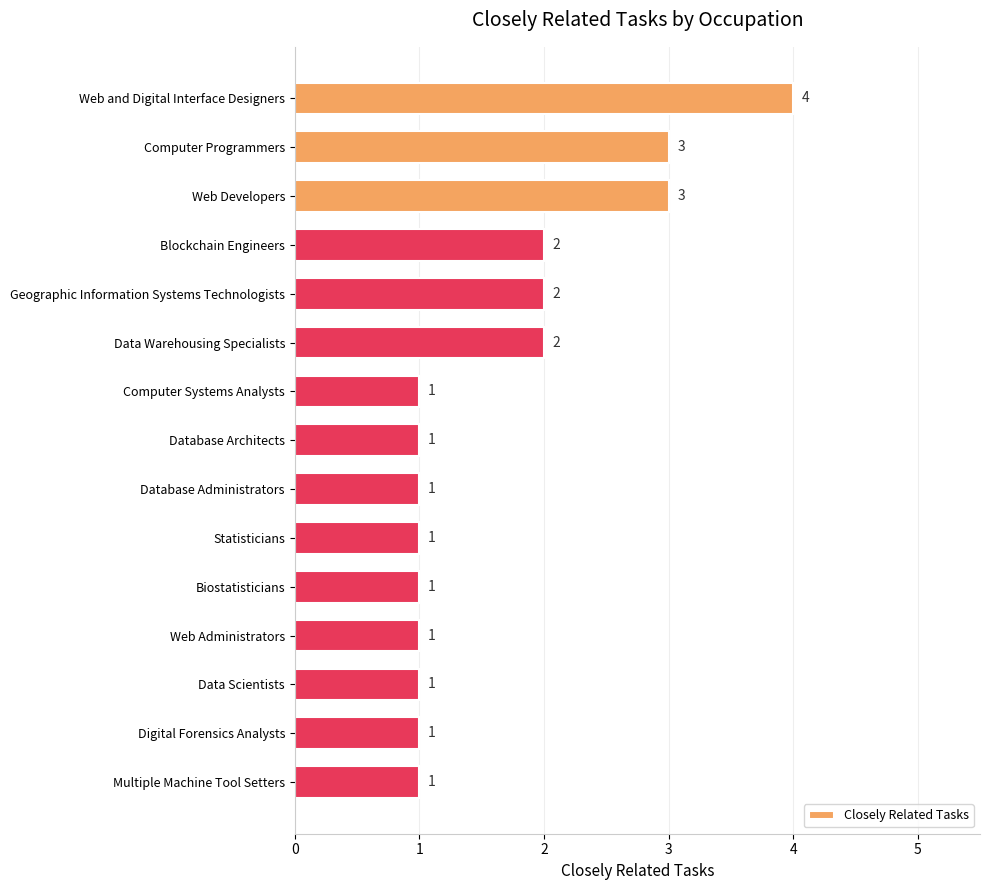

True or false: the data shows 1 at Database Administrators.

True